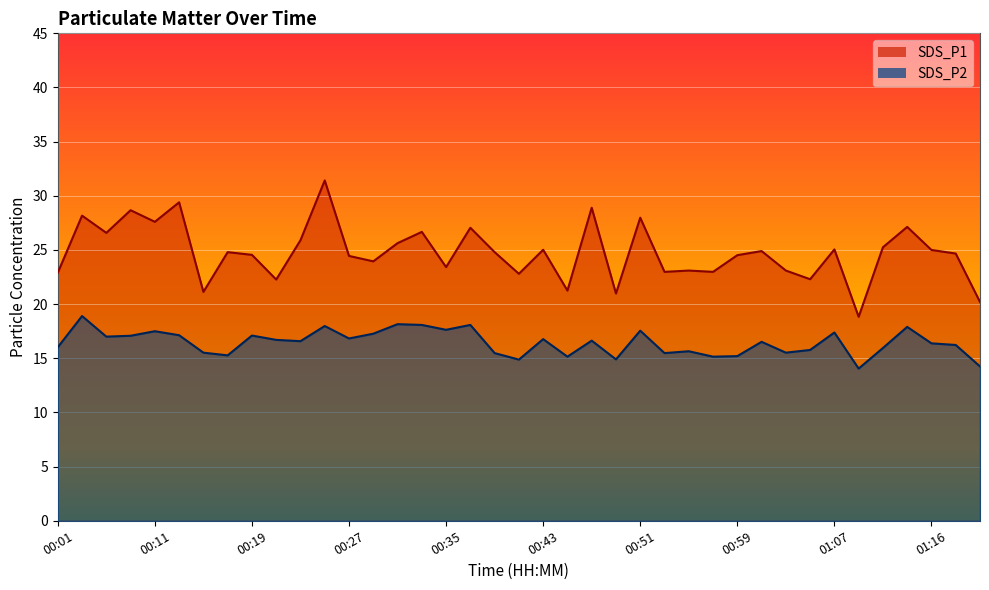

What are all the series names shown in the legend?

SDS_P1, SDS_P2